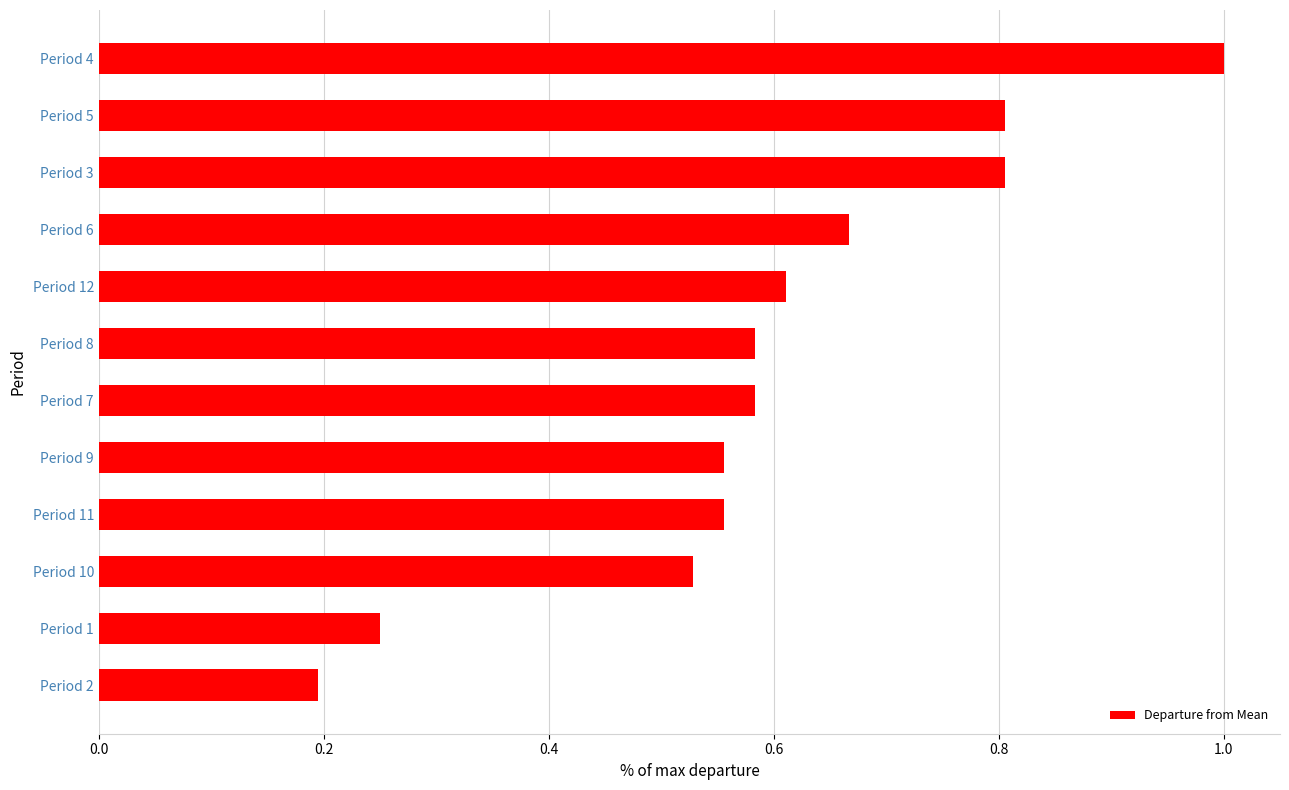

True or false: the data shows 0.4 at Period 5.

False